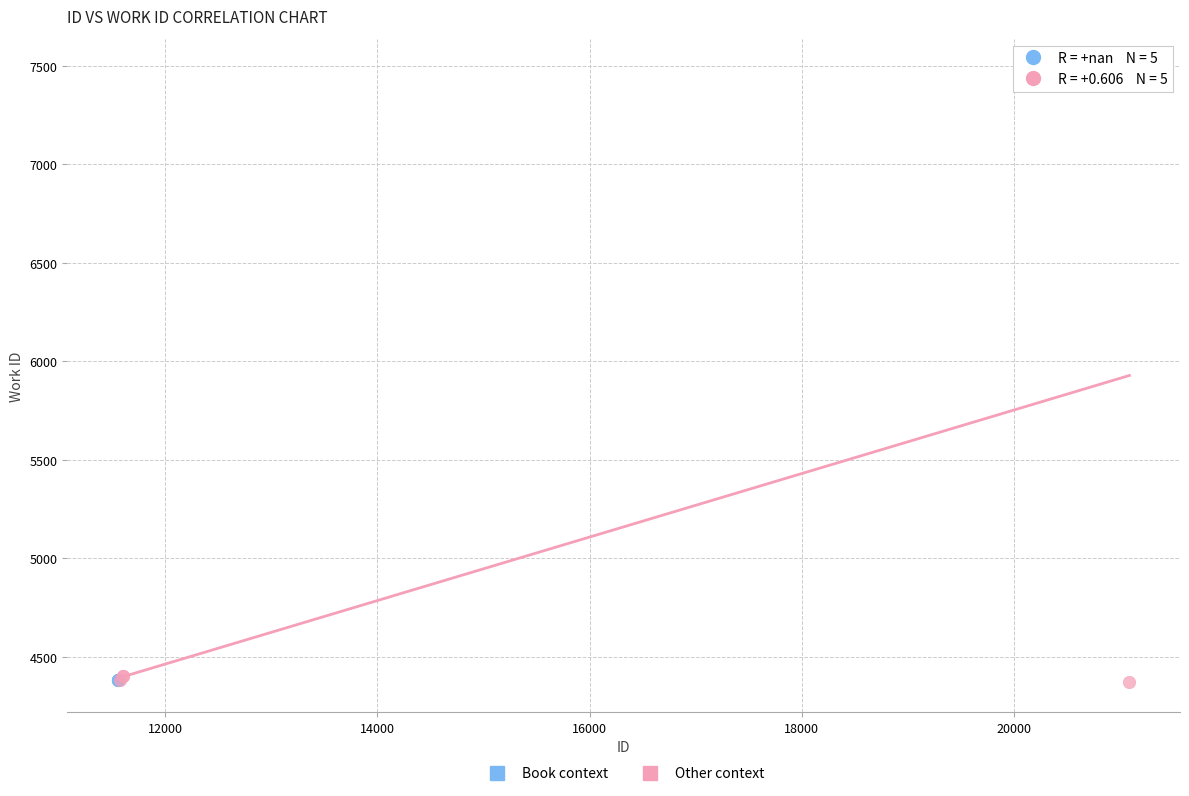

Which series reaches the maximum Y coordinate?

Other context